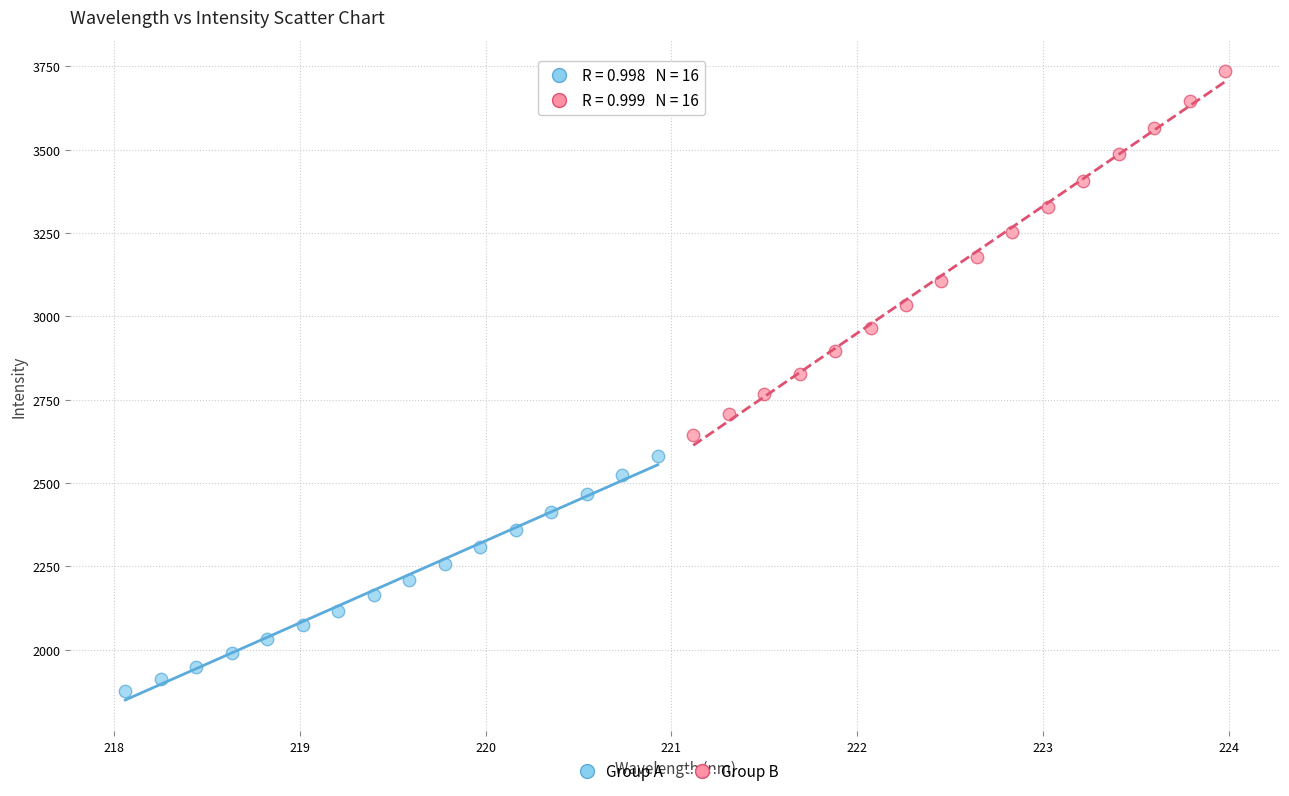

Which series has the widest spread of Y values?

Group B